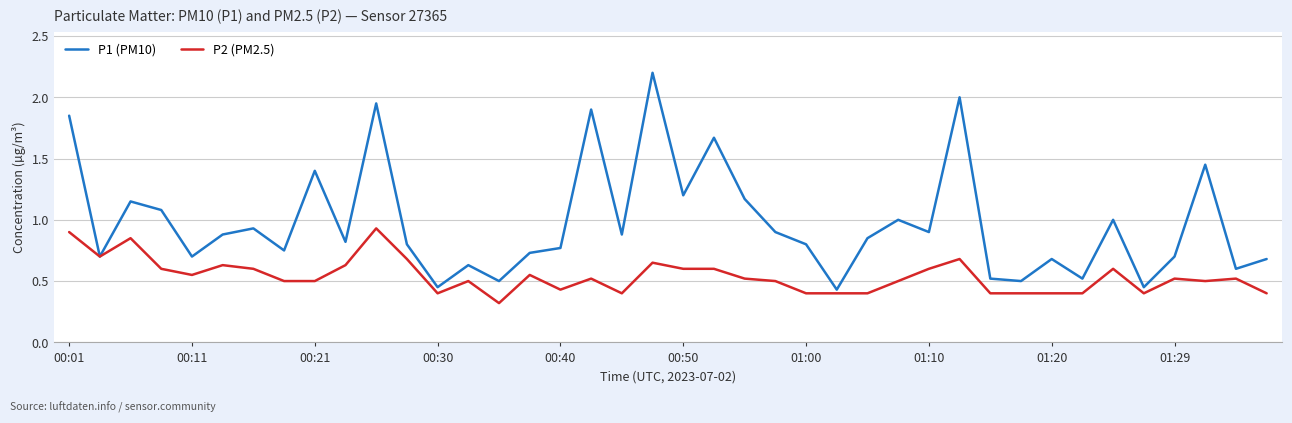

Which series has the widest spread of values?

P1 (PM10)